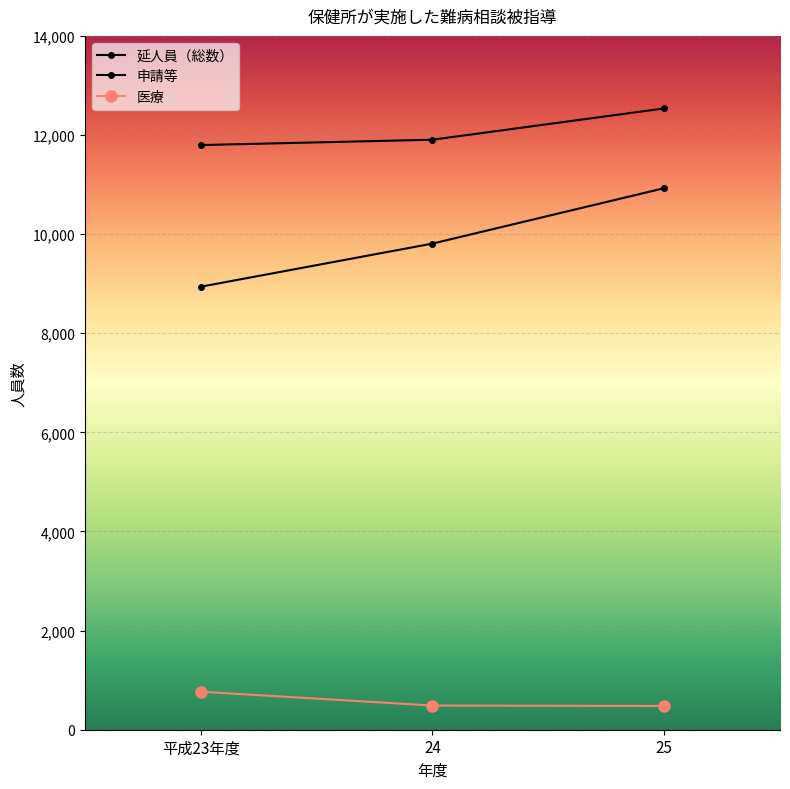

The value of 医療 at 平成23年度 is 767. True or false?

True